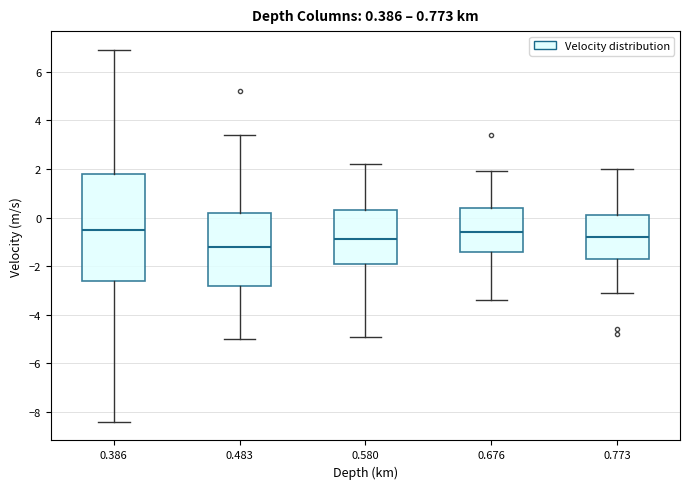

Which box is the tallest, from its lower edge to its upper edge?

0.386